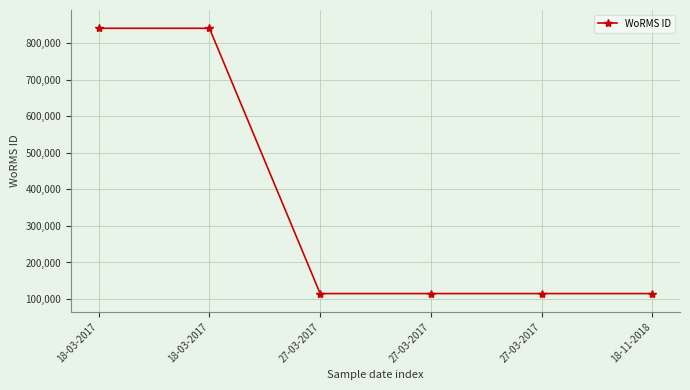

What is the difference between the maximum and minimum values?

725024